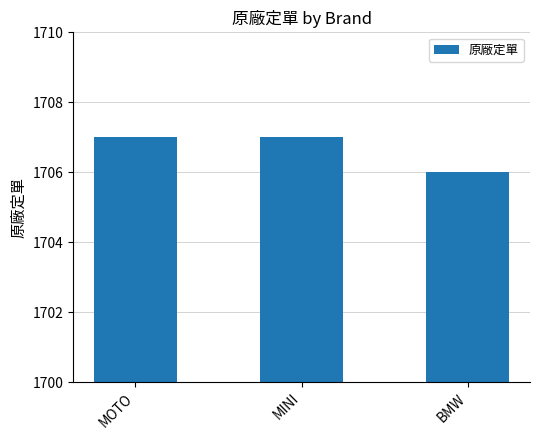

What is the approximate value at MOTO?

1707